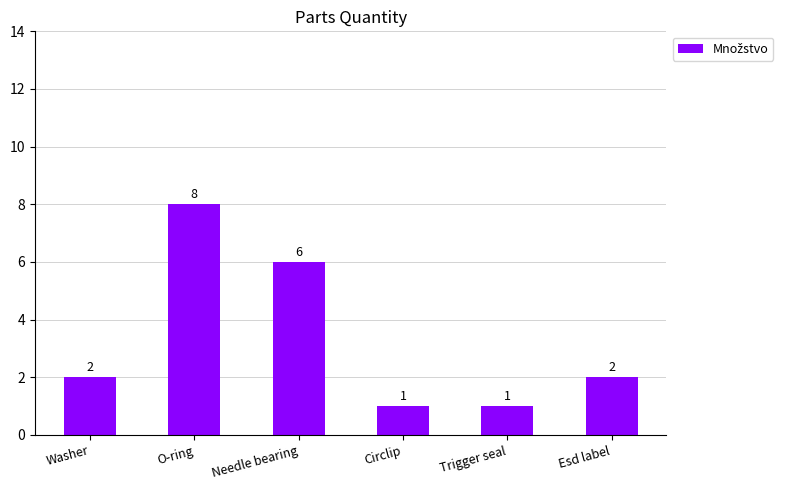

What is the ratio of the value at Washer to the value at Circlip?

2.0